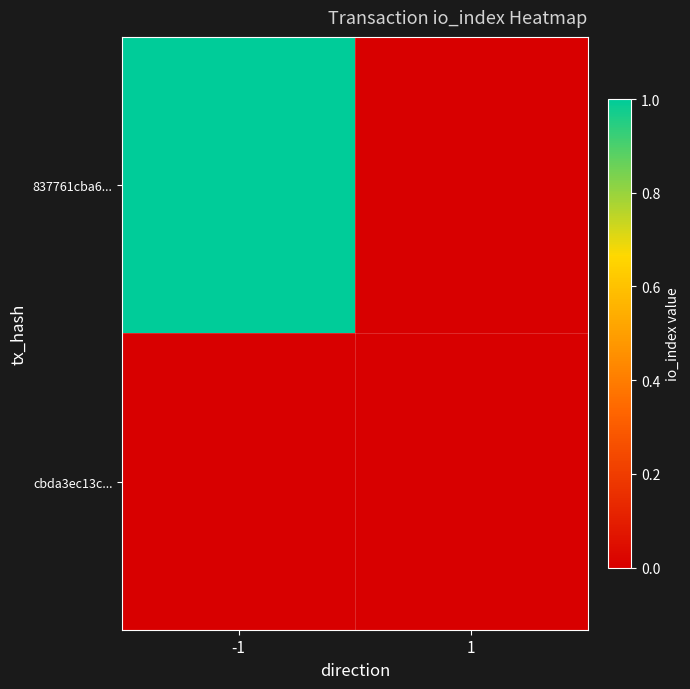

Between -1 and 1, which is larger?

-1